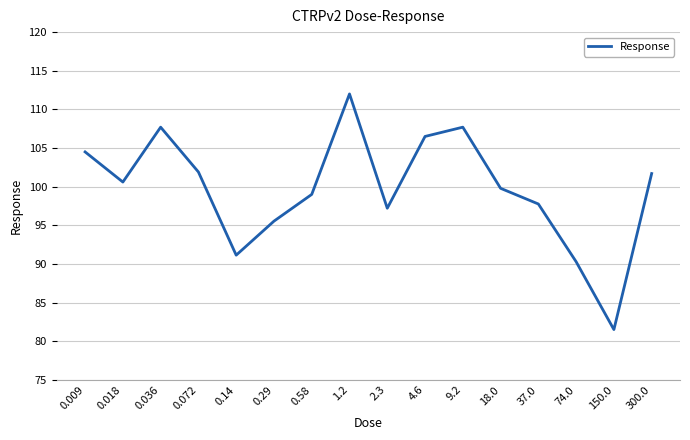

What is the greatest value displayed?

112.0